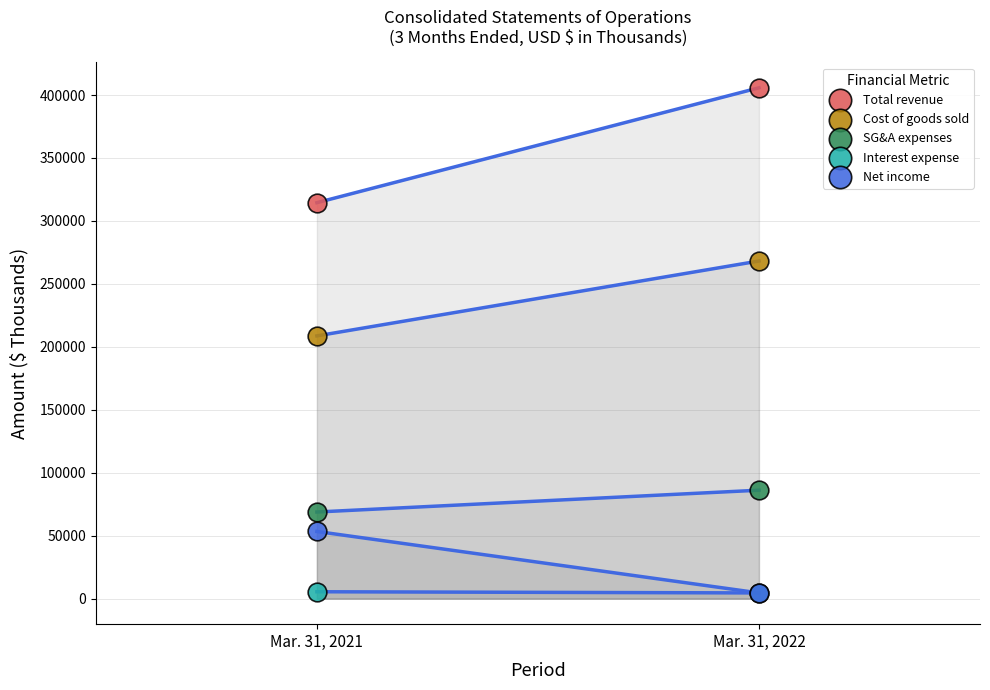

What are all the series names shown in the legend?

Total revenue, Cost of goods sold, SG&A expenses, Interest expense, Net income